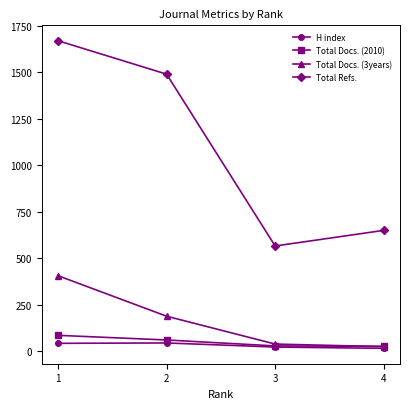

Does the chart have visible grid lines?

No